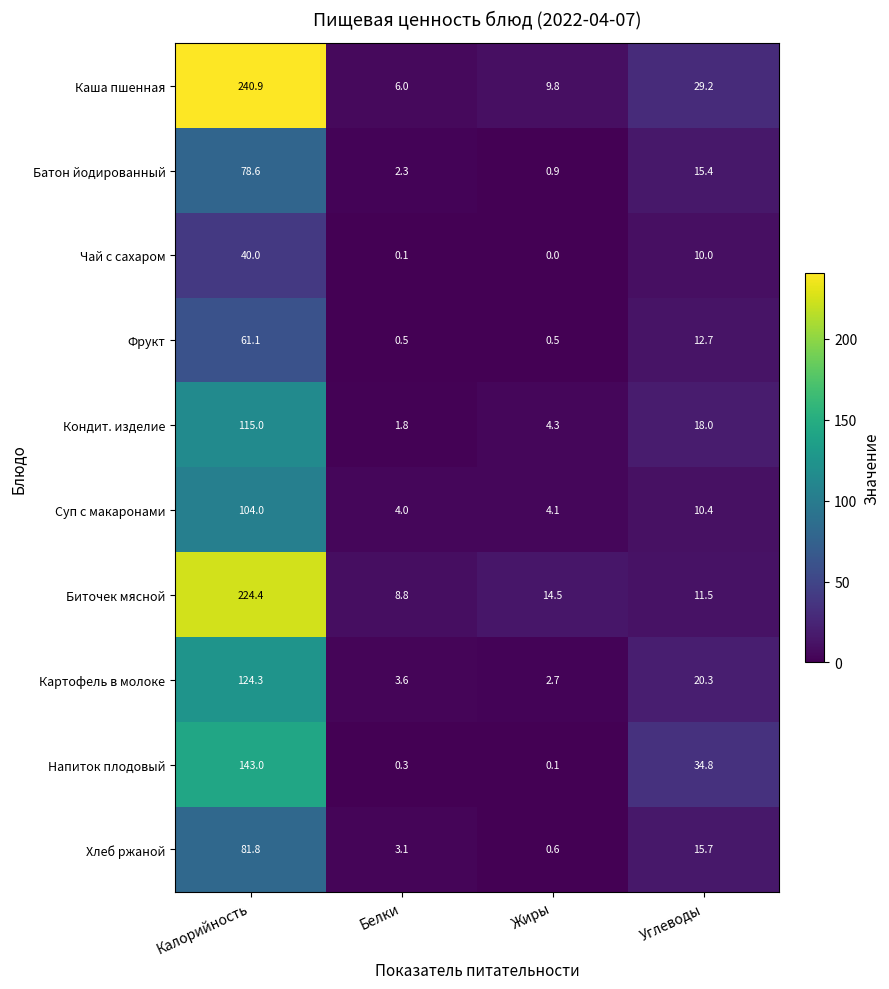

How many data points in Биточек мясной are less than 14?

2